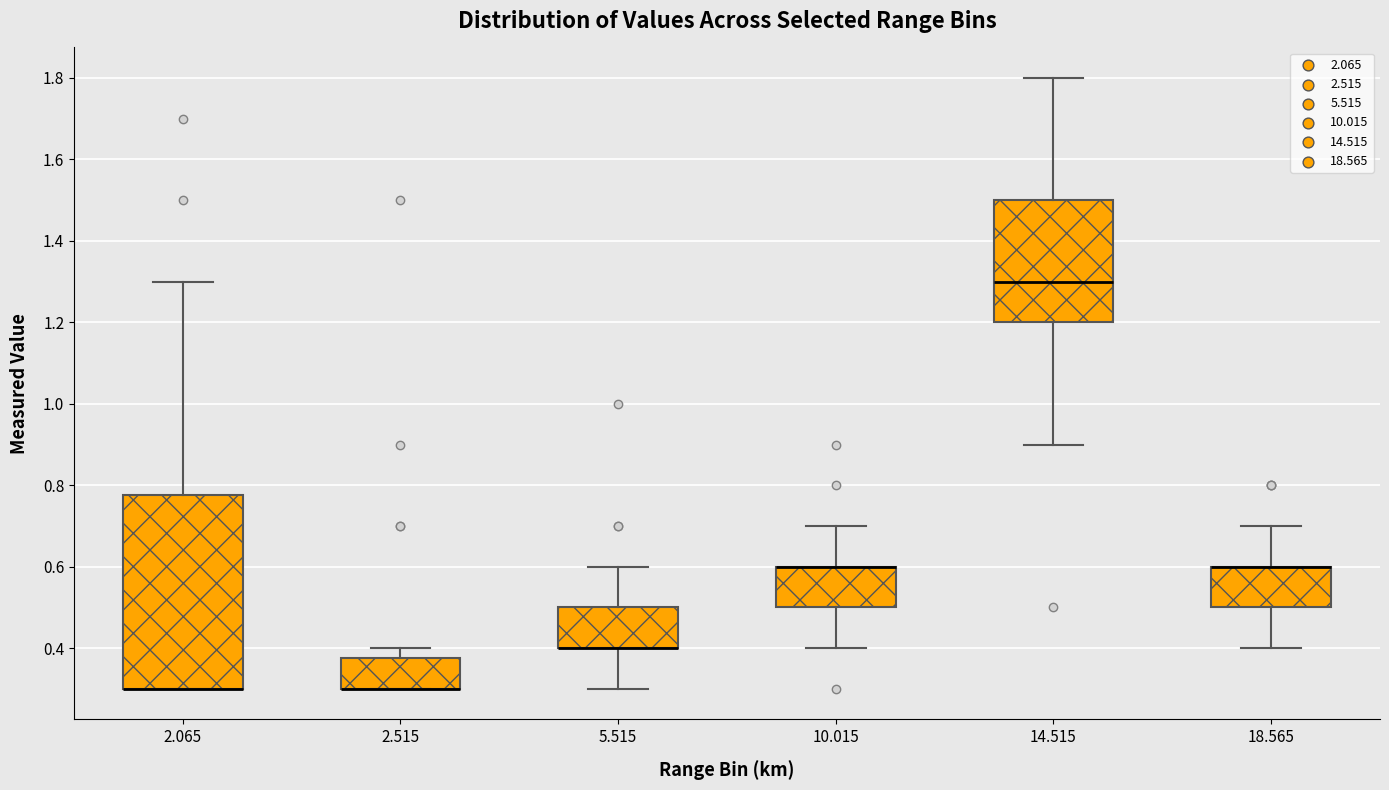

Where does the median line of the box at x = 14.515 sit on the y-axis? The values are not printed on the chart, so give them approximately, as read against the axis.

1.30